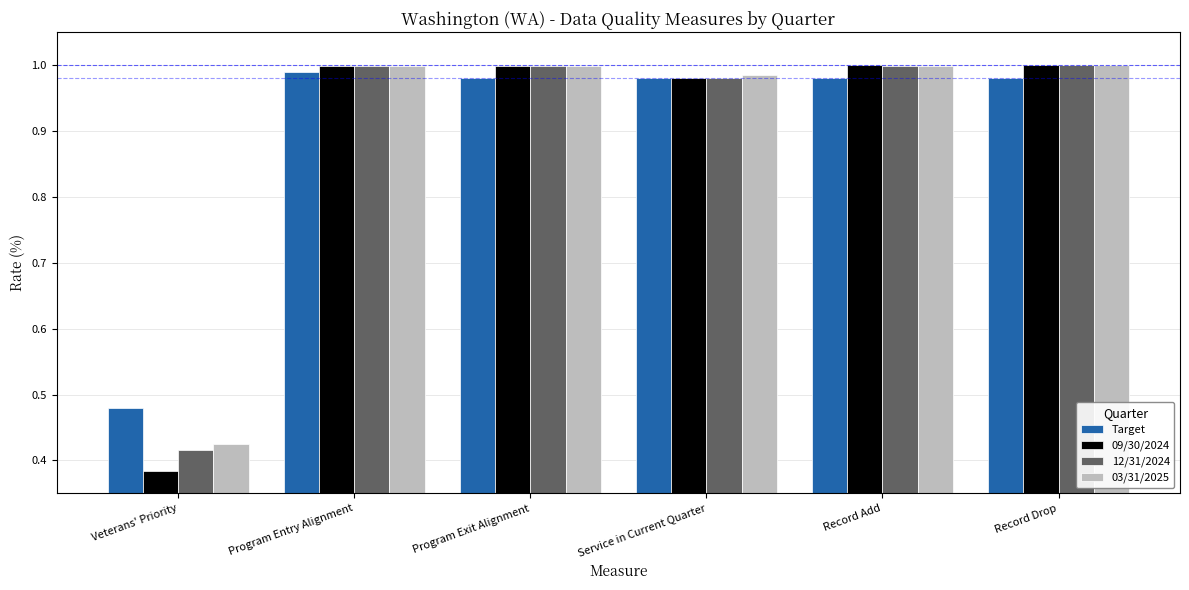

At which category does the chart reach its minimum across all series?

Veterans' Priority